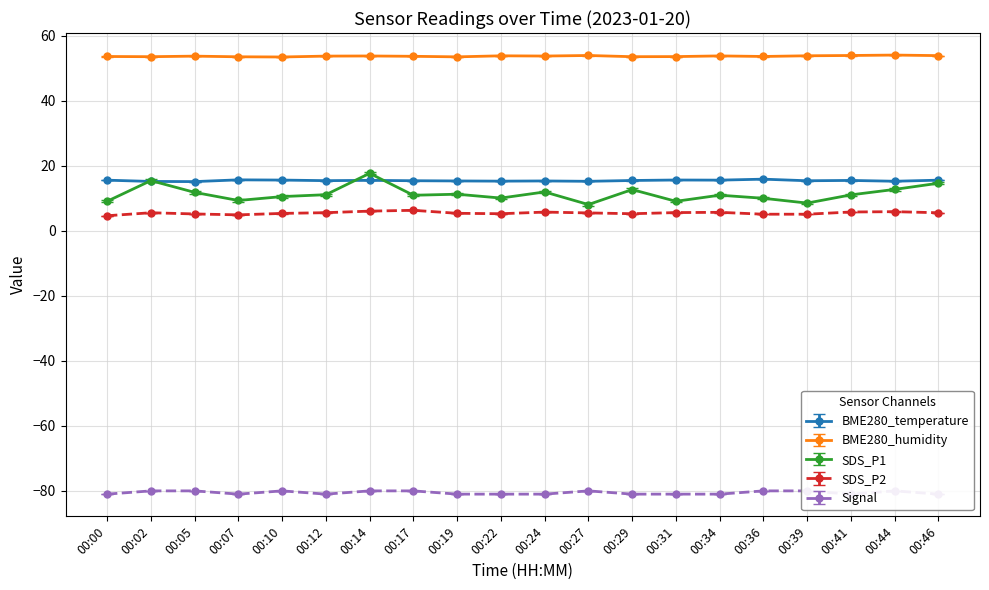

Where is BME280_humidity nearest to the value 53?

00:10